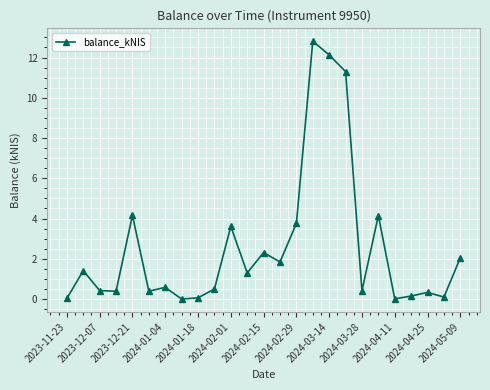

What is the sum of all values?

64.2